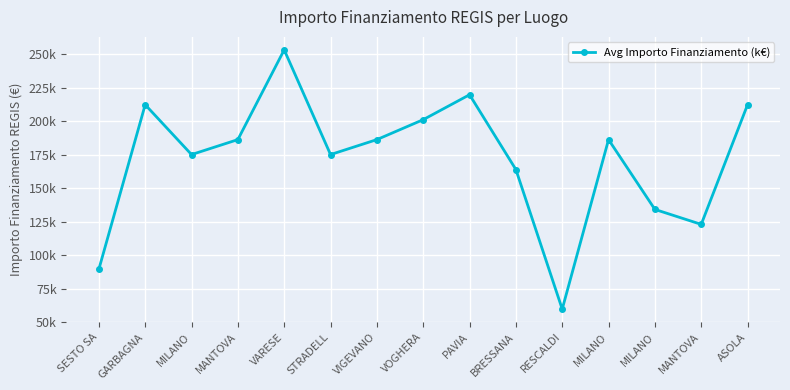

How many lines are shown in the chart?

1